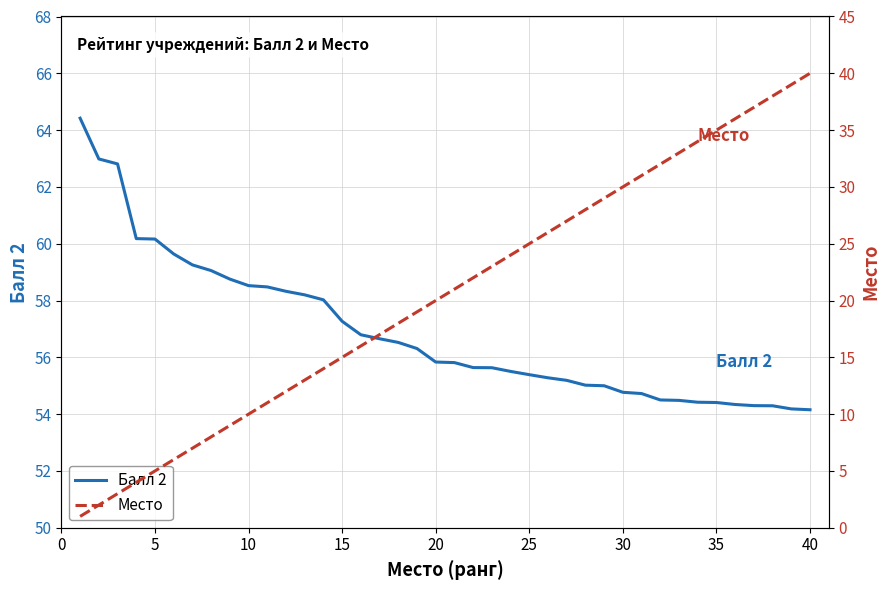

What is the lowest value of the Балл 2 series?

54.2